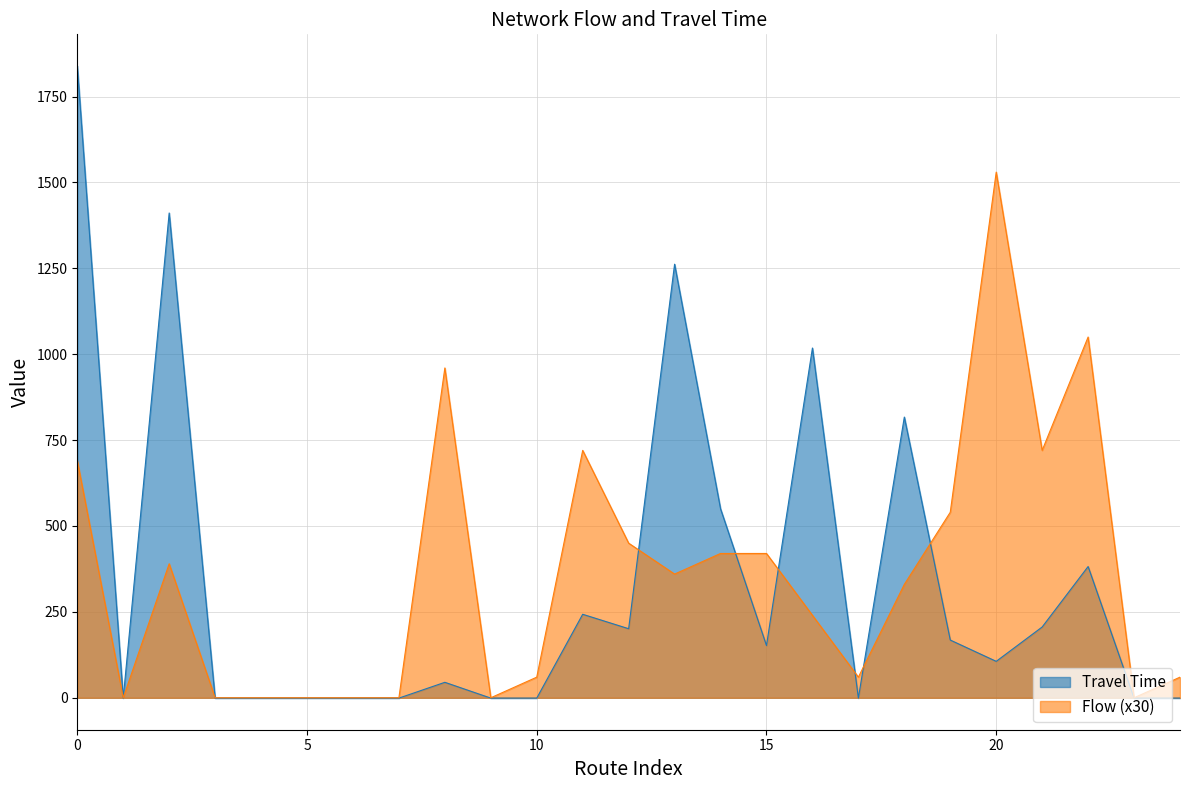

The Flow series shows 60 at 24. True or false?

True